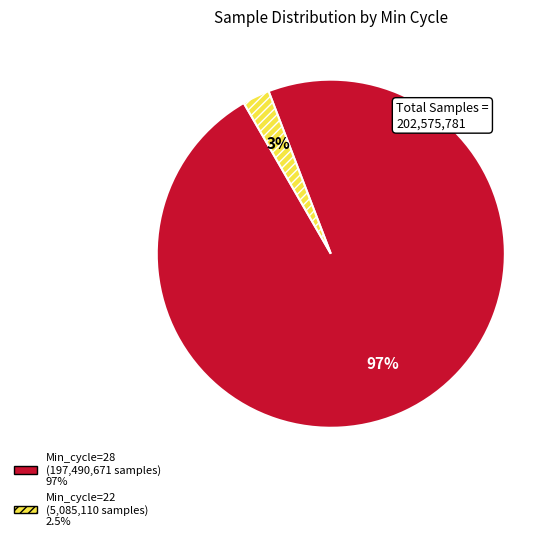

Count the number of slices in the pie.

2